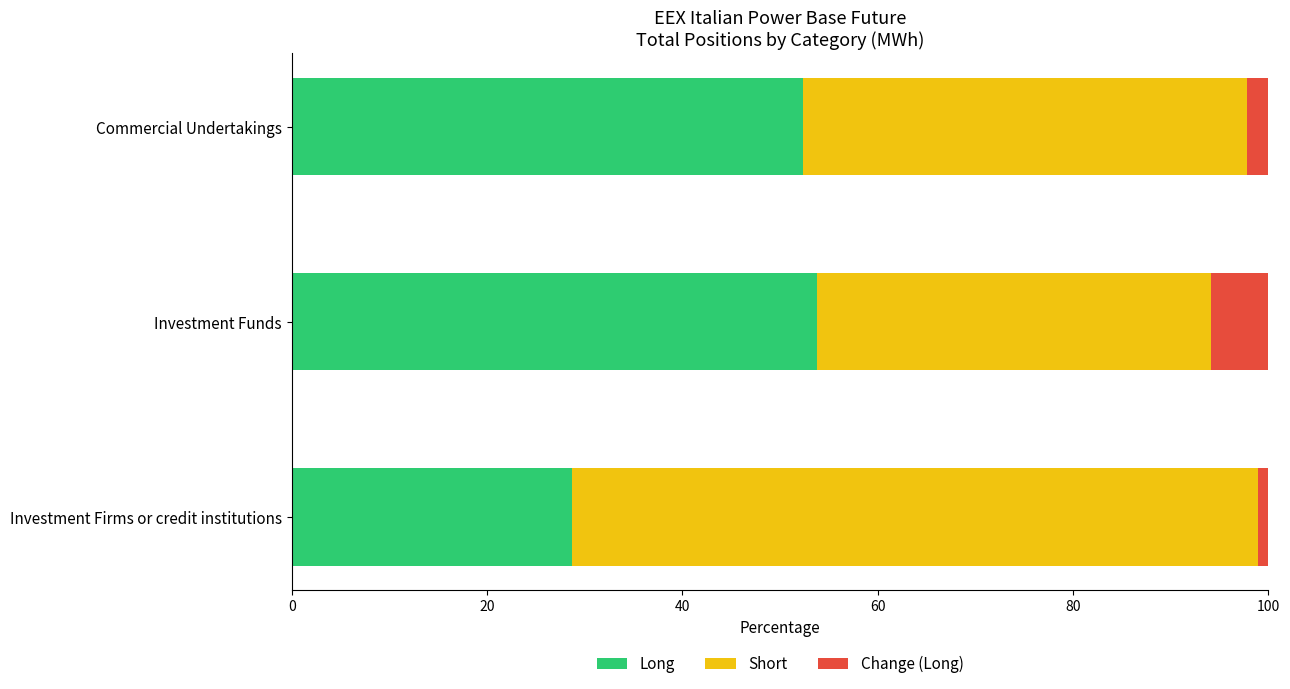

What value does the Long series have at Commercial Undertakings?

52.4